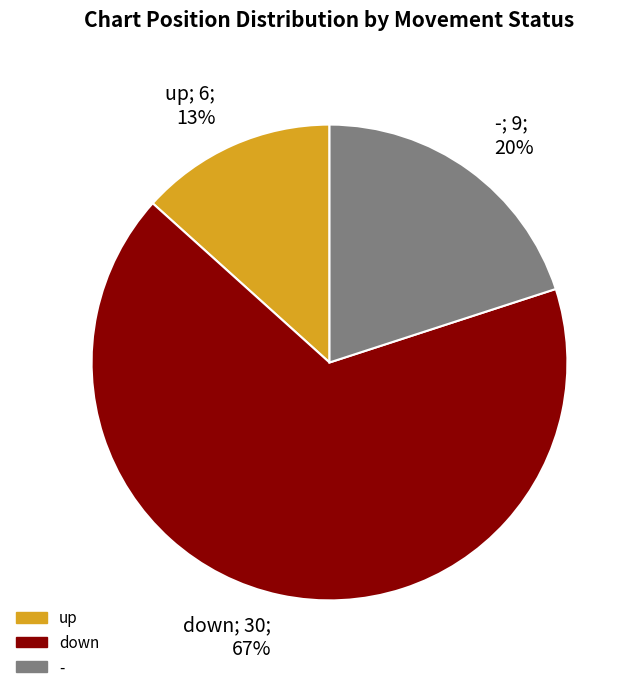

Approximately how many times larger is the value at -; 9; 20% compared to up; 6; 13%?

1.5